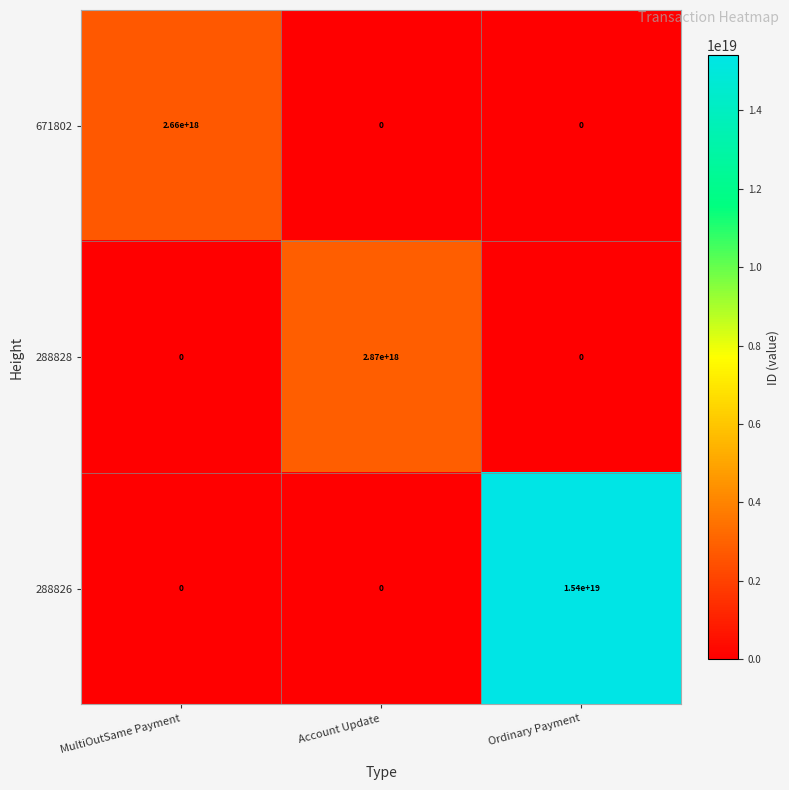

Is it true that 671802 equals 2660000000000000000 at MultiOutSame Payment?

True